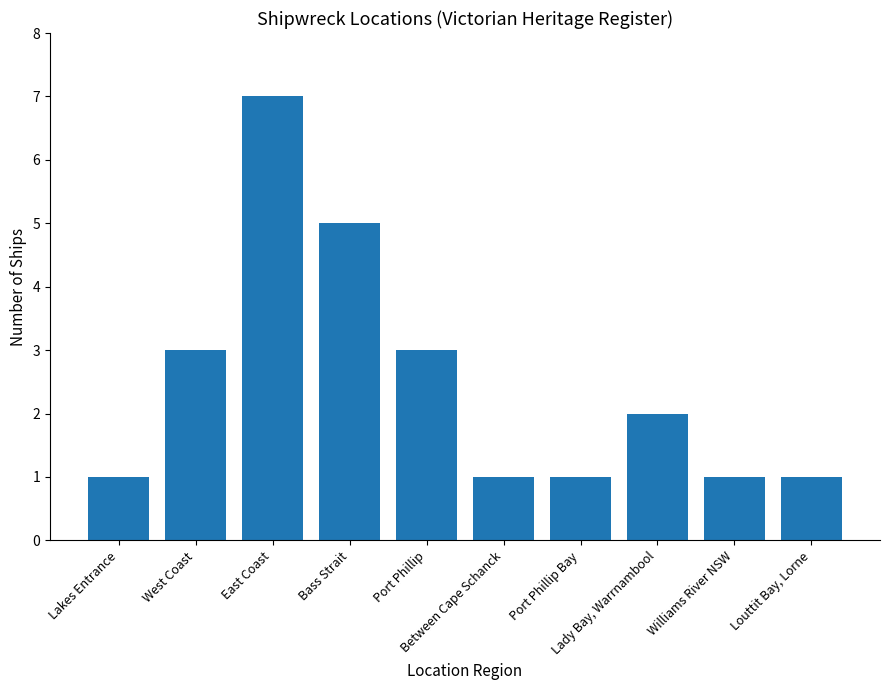

At which category does the chart reach its peak across all series?

East Coast